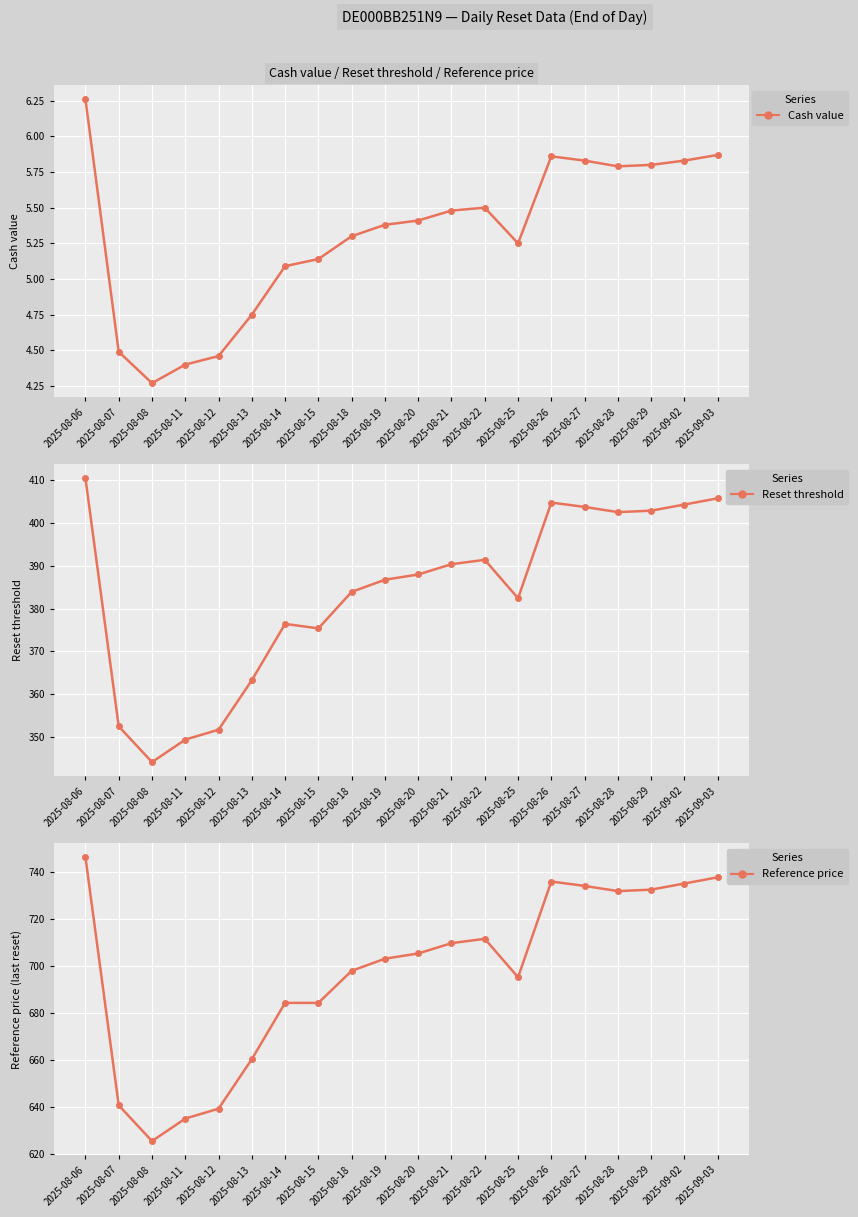

Is the value of col_3 (Reset threshold) at 2025-08-27 greater than the value of col_4 (Reference price) at 2025-08-06?

No